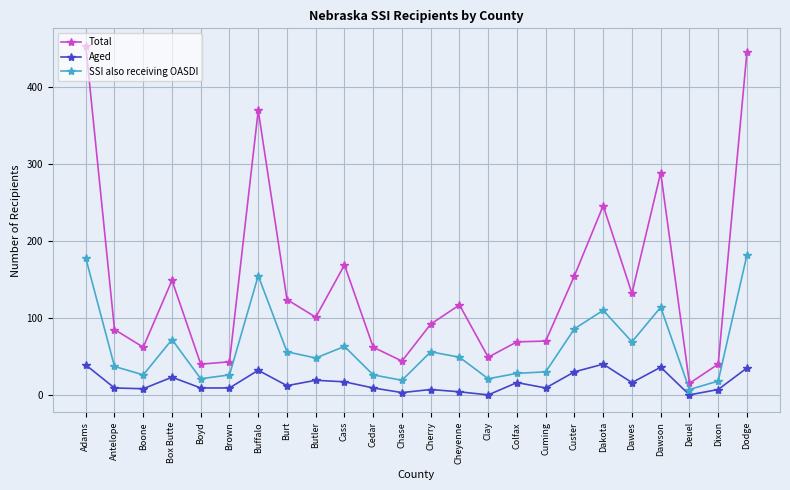

What is the value of the SSI also receiving OASDI point at the 16th from the left?

28